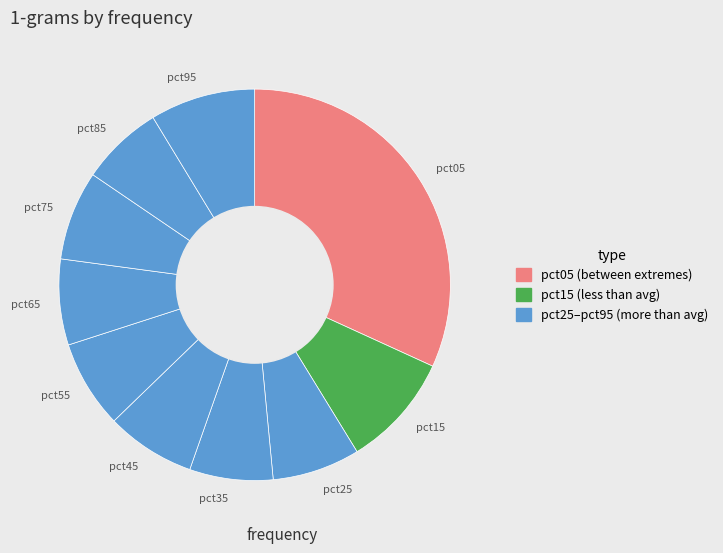

Is the sum of pct95 and pct65 greater than half?

No